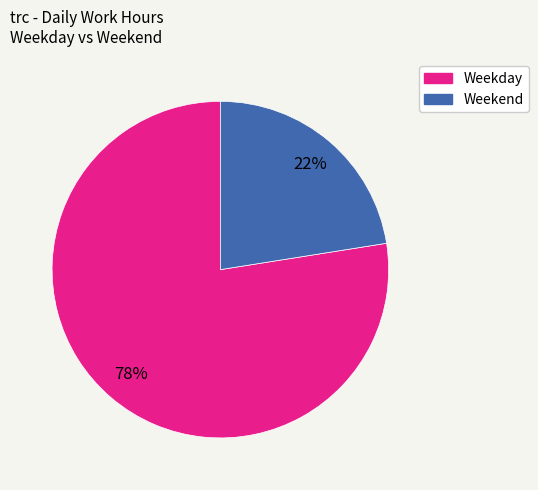

How many segments does this pie chart have?

2